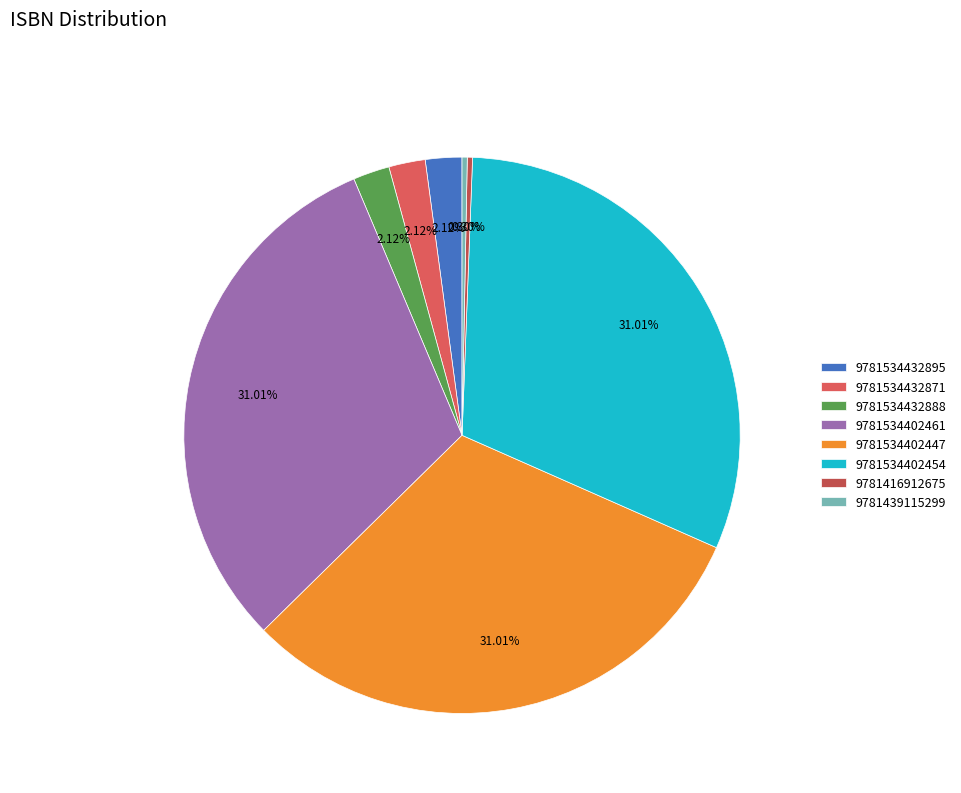

How many segments does this pie chart have?

8